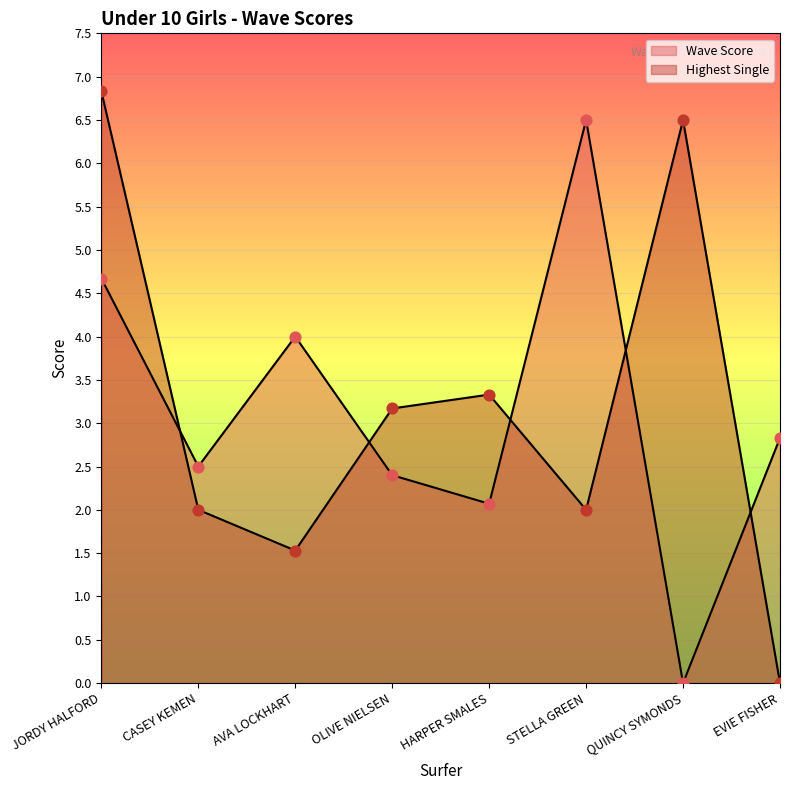

Which series has the largest Y range (max minus min)?

Highest Single